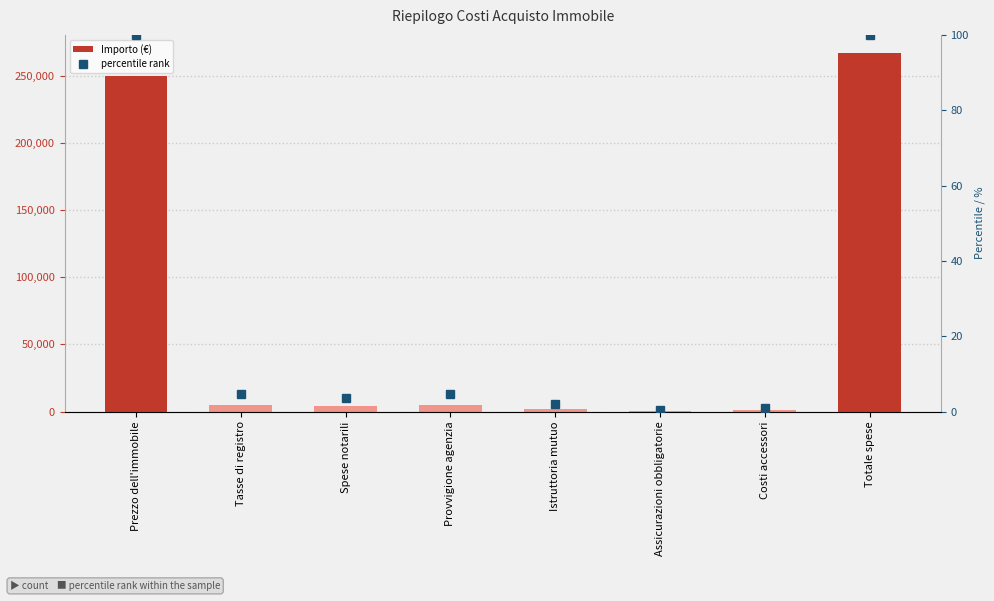

At Assicurazioni obbligatorie, list the series in order from largest to smallest.

Importo (€), percentile rank